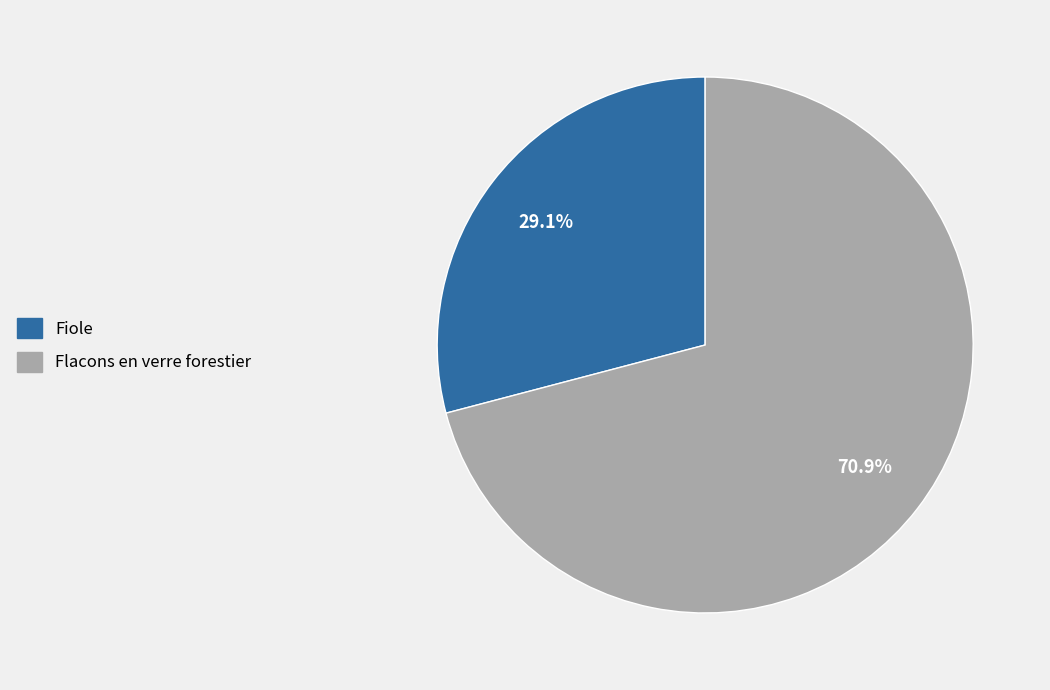

What percentage is the Flacons en verre forestier slice, to the nearest percent?

71%